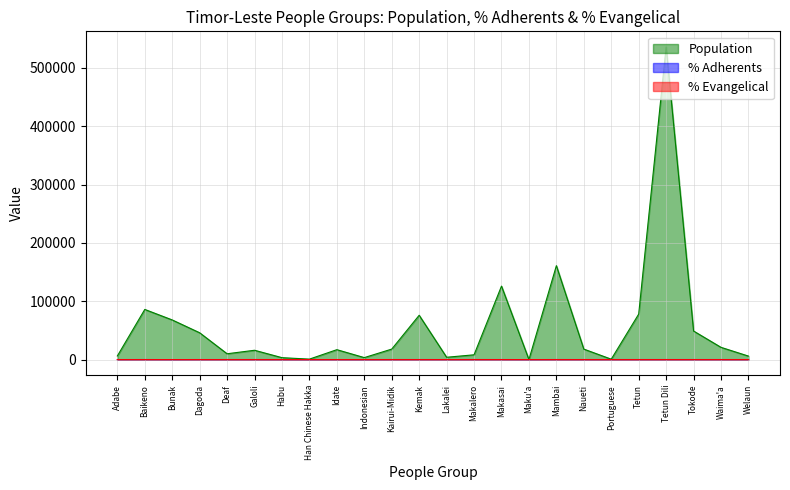

What is the average value of the Population series?

56611.2